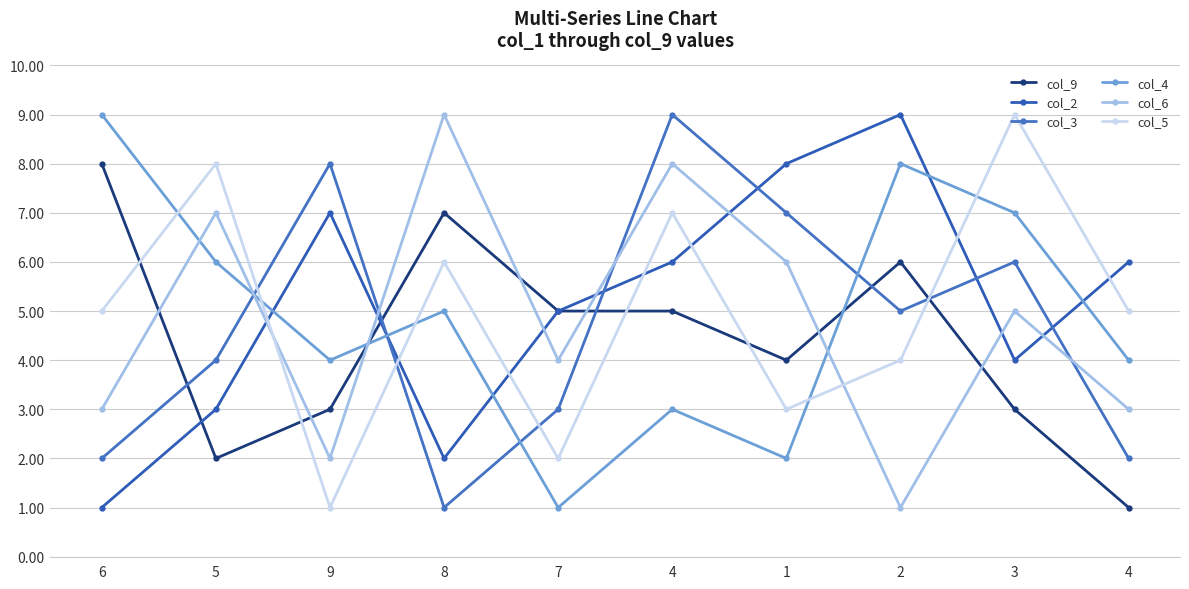

Is this an area chart (filled region under the line)?

No